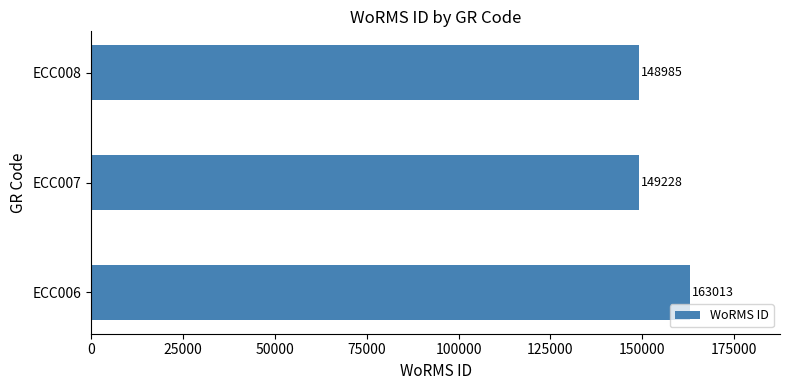

What is the smallest value displayed?

148985